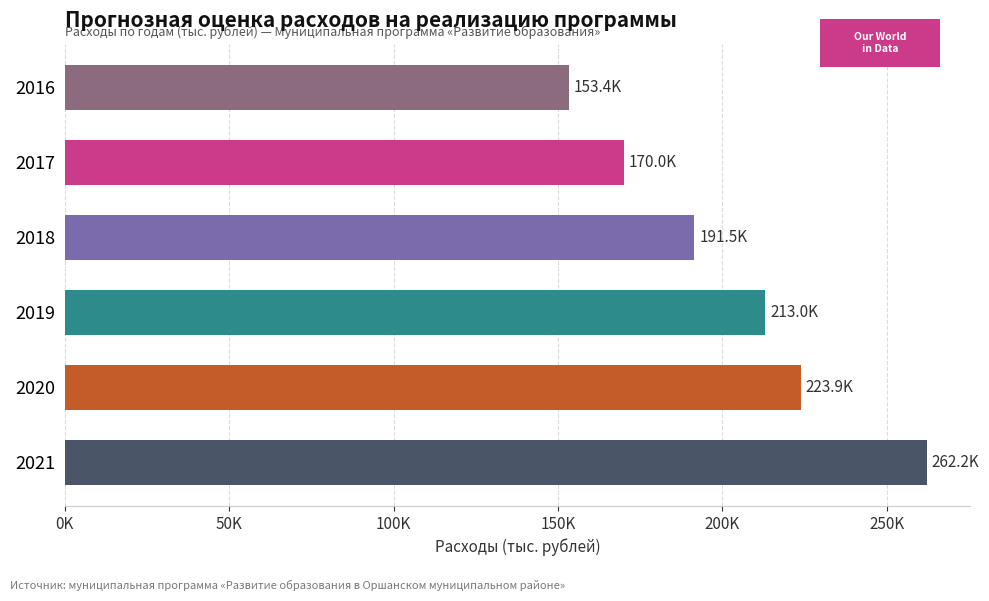

Are the bars horizontal?

Yes